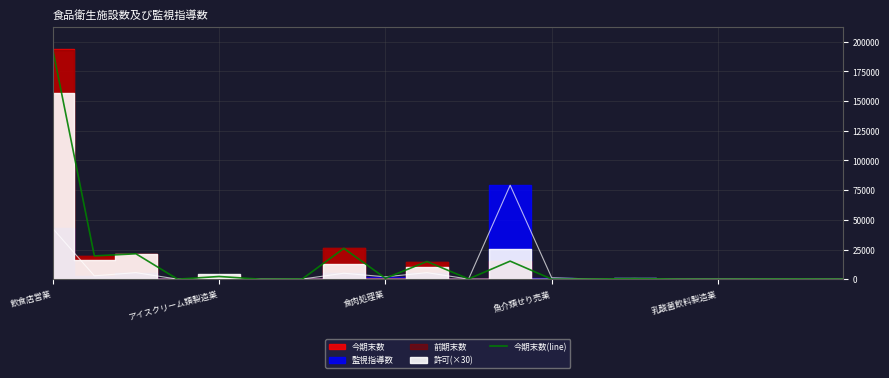

How many points are lower than both their immediate neighbors (excluding endpoints)?

7